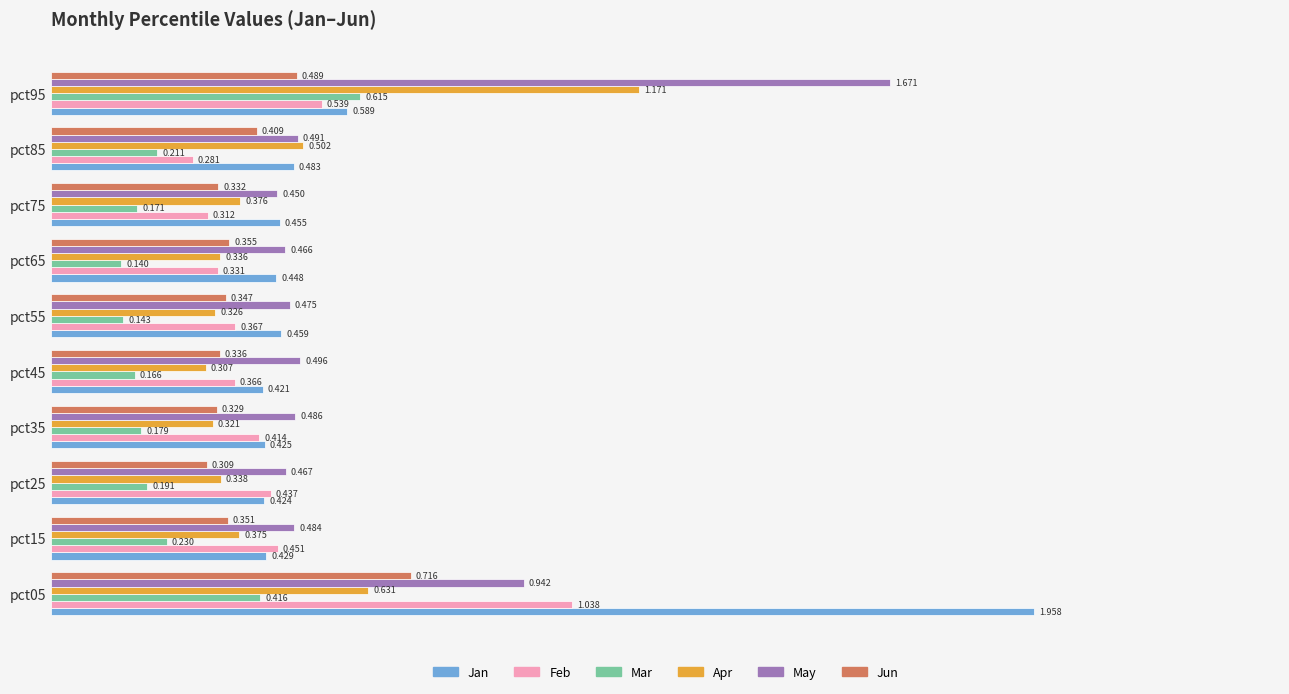

Is the value of Jun at pct65 greater than the value of Jan at pct45?

No